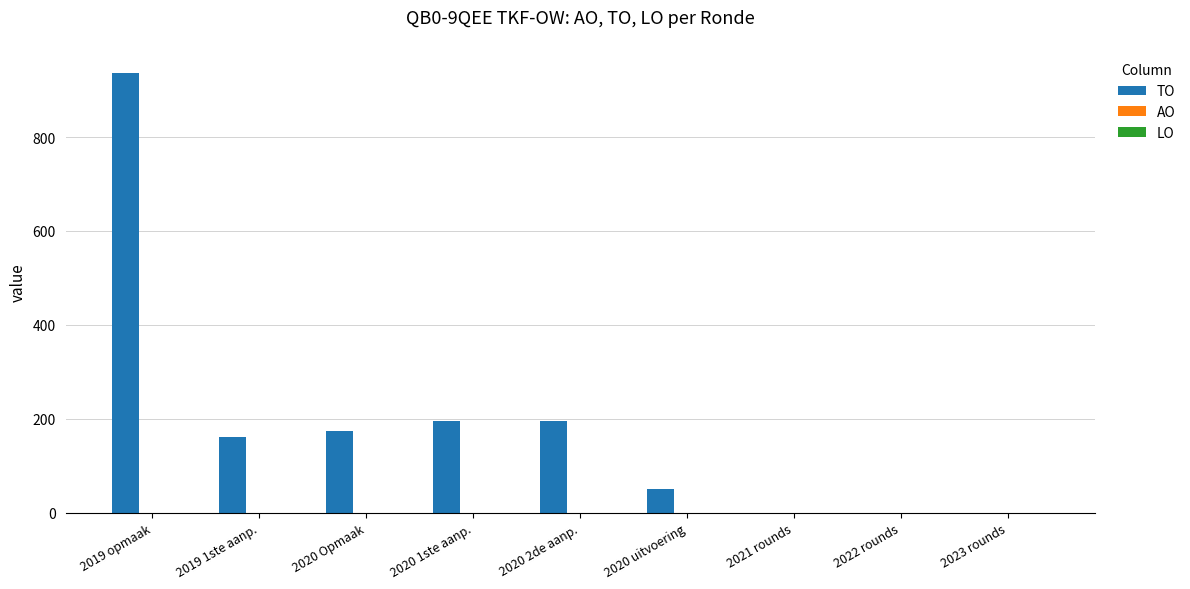

Does the chart contain stacked bars?

No